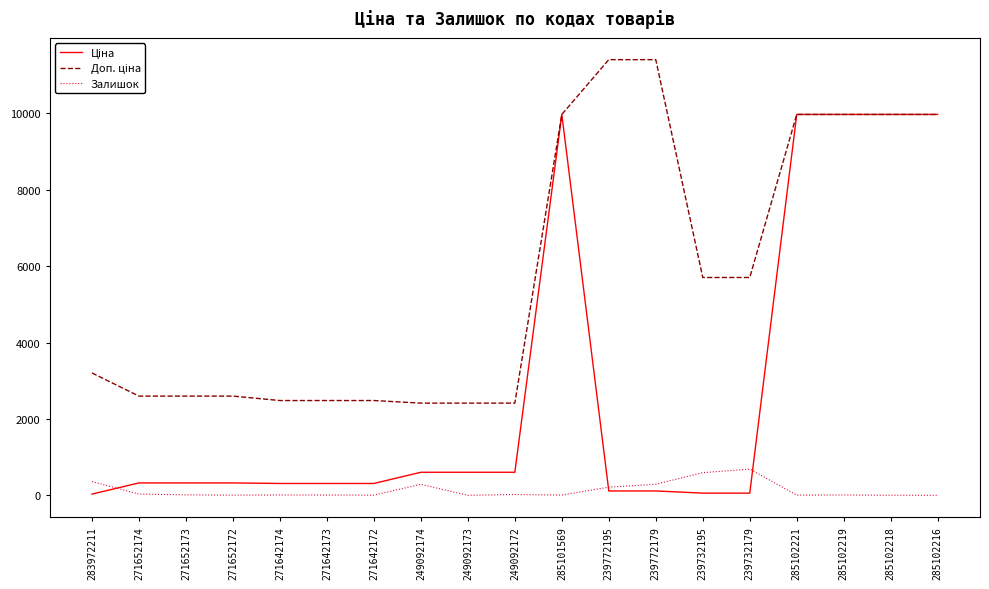

The Залишок series shows 450.9 at 285102216. True or false?

False